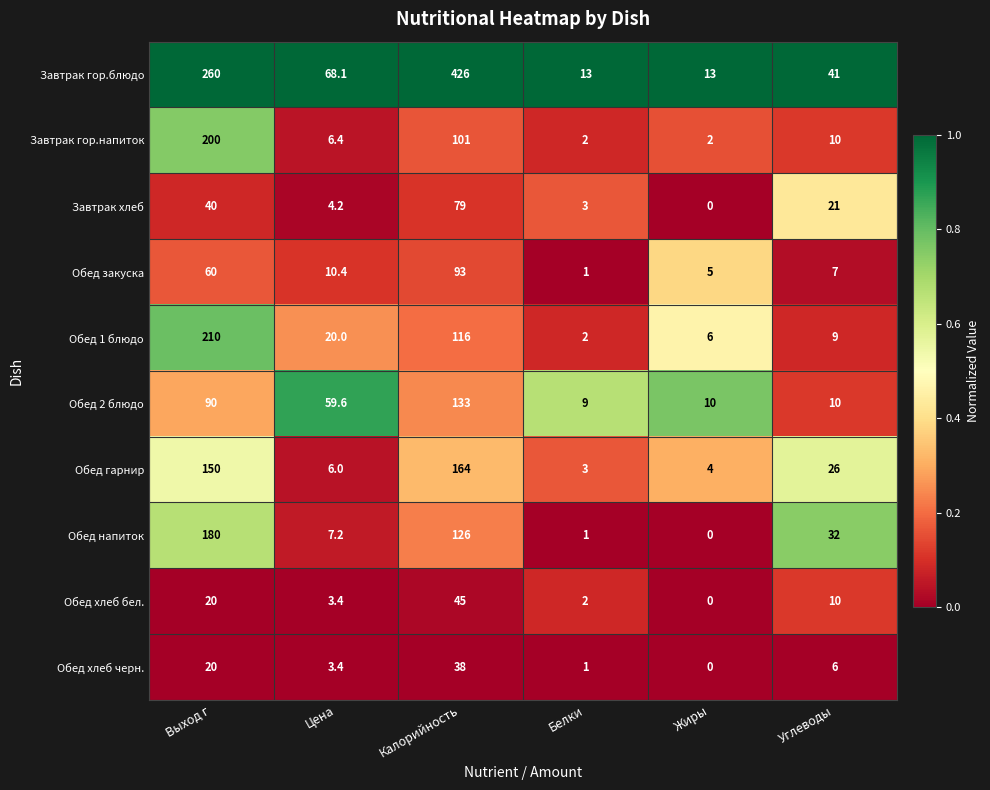

The Обед 2 блюдо series shows 59.6 at Цена. True or false?

True